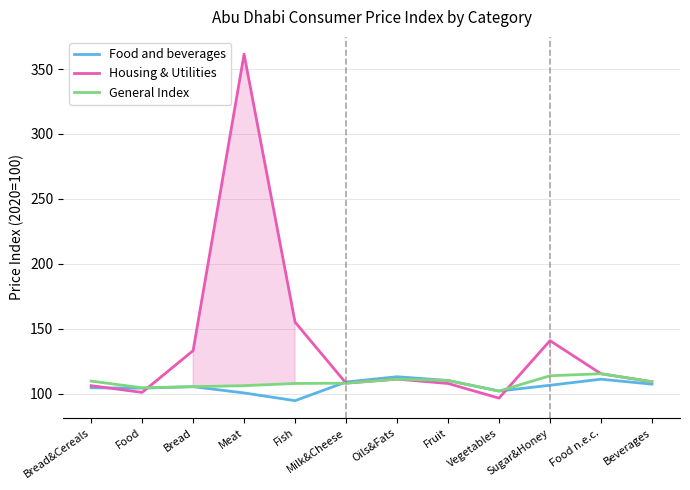

At which category does Housing & Utilities reach its first local valley?

Food